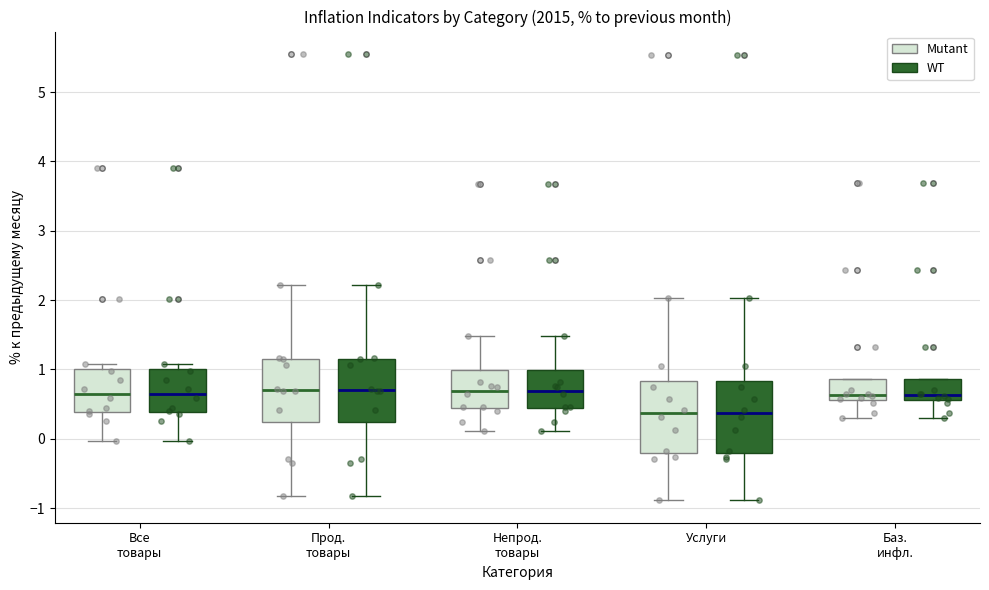

Reading left to right, read every box against the y-axis: the position of its median line, the range the box covers, and the ends of its whiskers. The values are not printed on the chart, so give them approximately, as read against the axis.

Все товары (Mutant): median 0.7, box 0.4 to 1.0, whiskers 0.0 to 1.1
Все товары (WT): median 0.7, box 0.4 to 1.0, whiskers 0.0 to 1.1
Прод. товары (Mutant): median 0.7, box 0.2 to 1.2, whiskers -0.8 to 2.2
Прод. товары (WT): median 0.7, box 0.2 to 1.2, whiskers -0.8 to 2.2
Непрод. товары (Mutant): median 0.7, box 0.4 to 1.0, whiskers 0.1 to 1.5
Непрод. товары (WT): median 0.7, box 0.4 to 1.0, whiskers 0.1 to 1.5
Услуги (Mutant): median 0.4, box -0.2 to 0.8, whiskers -0.9 to 2.0
Услуги (WT): median 0.4, box -0.2 to 0.8, whiskers -0.9 to 2.0
Баз. инфл. (Mutant): median 0.6 (just above the box's lower edge), box 0.6 to 0.9, whiskers 0.3 to 0.9
Баз. инфл. (WT): median 0.6 (just above the box's lower edge), box 0.6 to 0.9, whiskers 0.3 to 0.9